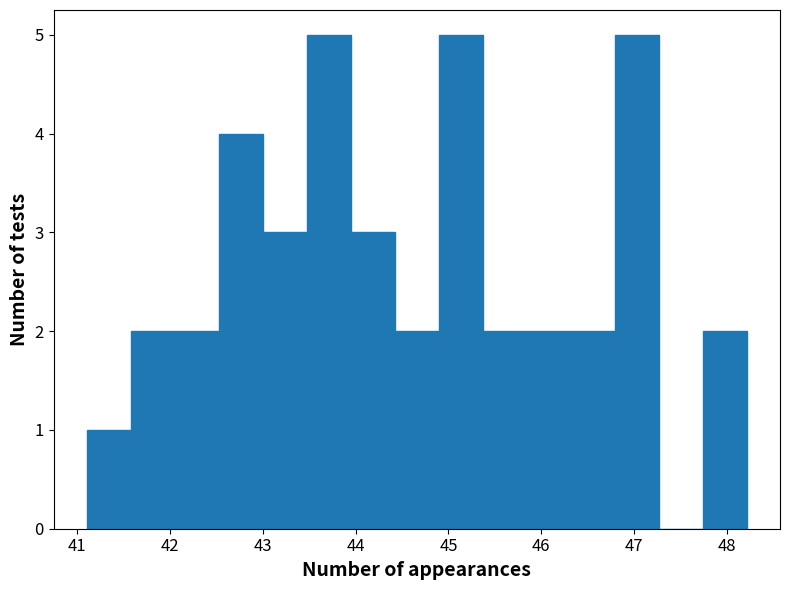

Reading left to right, transcribe this chart: for each bar, give the range it covers on the x-axis and its height. Neither the bar edges nor the heights are printed on the chart, so give them approximately, as read against the axes.

41.1 to 41.6: 1
41.6 to 42.1: 2
42.1 to 42.5: 2
42.5 to 43.0: 4
43.0 to 43.5: 3
43.5 to 43.9: 5
43.9 to 44.4: 3
44.4 to 44.9: 2
44.9 to 45.4: 5
45.4 to 45.8: 2
45.8 to 46.3: 2
46.3 to 46.8: 2
46.8 to 47.3: 5
47.3 to 47.7: 0
47.7 to 48.2: 2